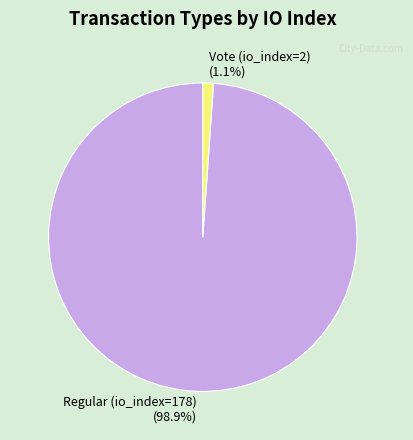

Count the number of slices in the pie.

2